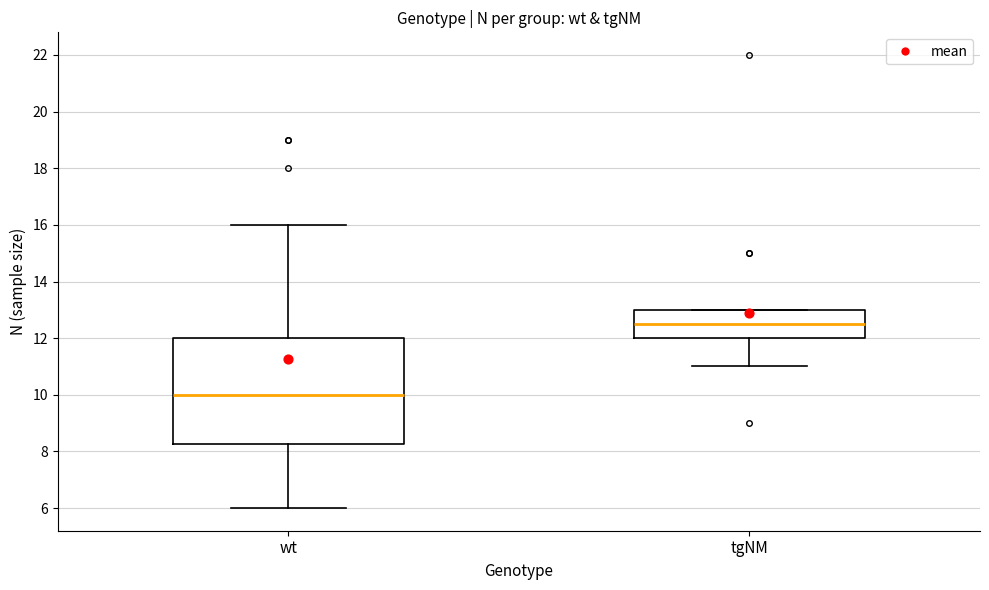

Where is the lower edge of the box for wt on the y-axis? The values are not printed on the chart, so give them approximately, as read against the axis.

8.2